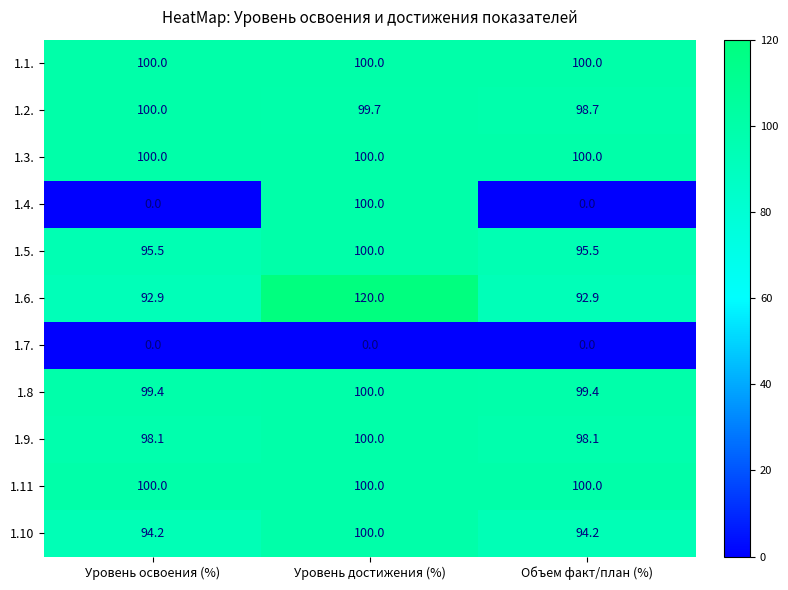

The value of 1.3. at Объем факт/план (%) is 154.4. True or false?

False